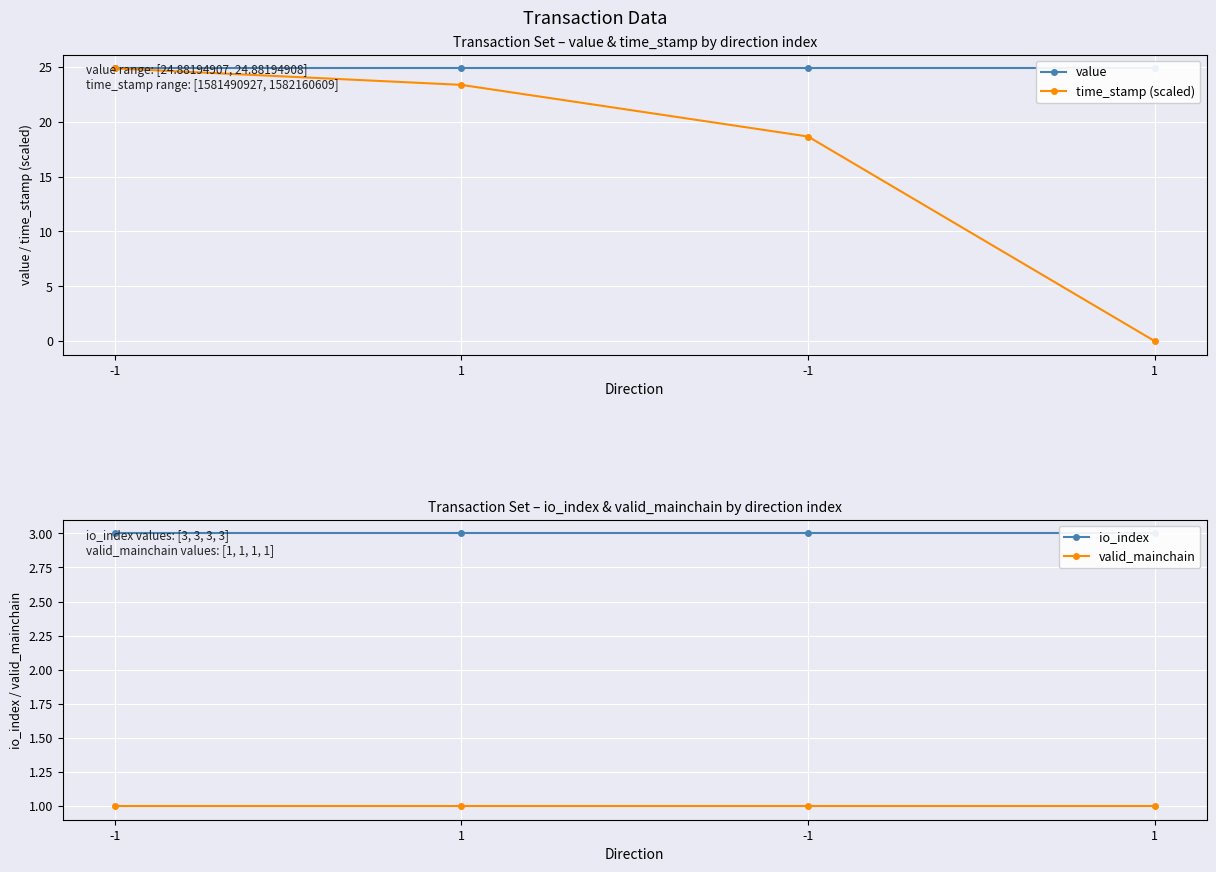

True or false: time_stamp (scaled) and value cross at least once.

False